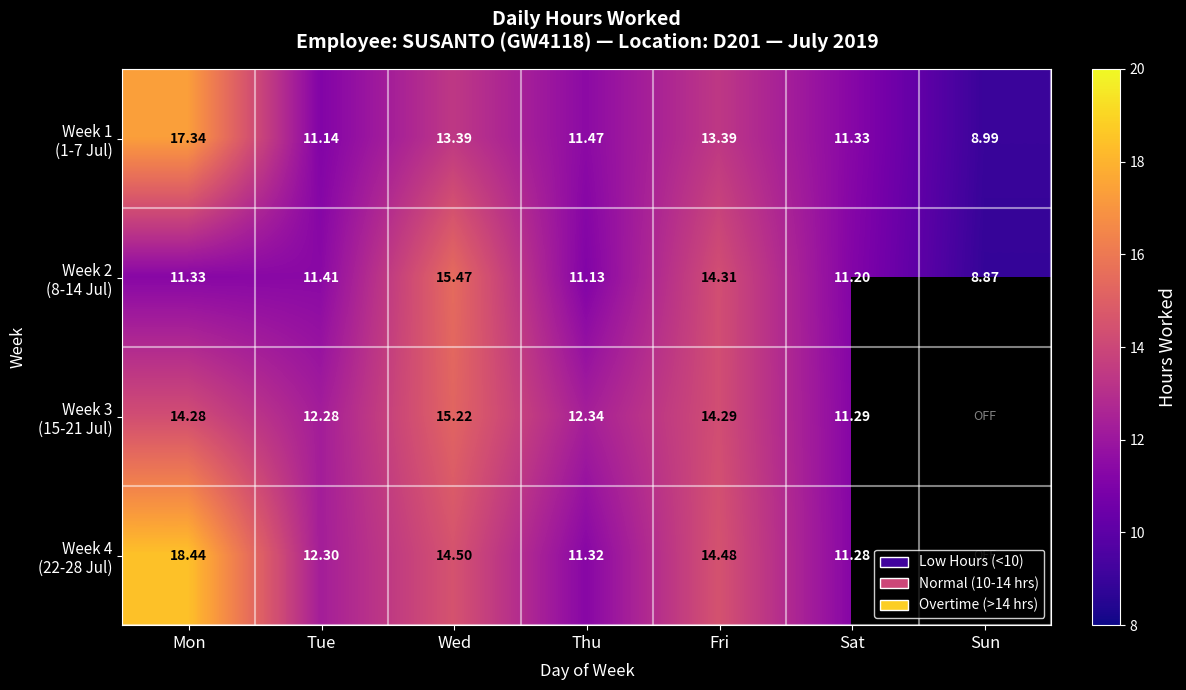

At how many categories does at least one series exceed 11?

6